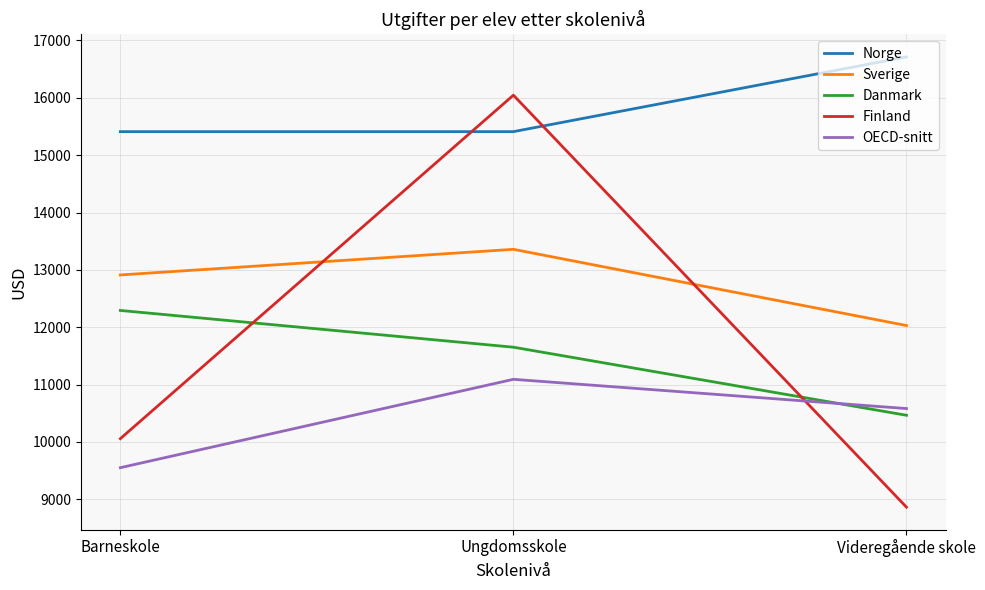

How many values in the Finland series are below 10056?

1